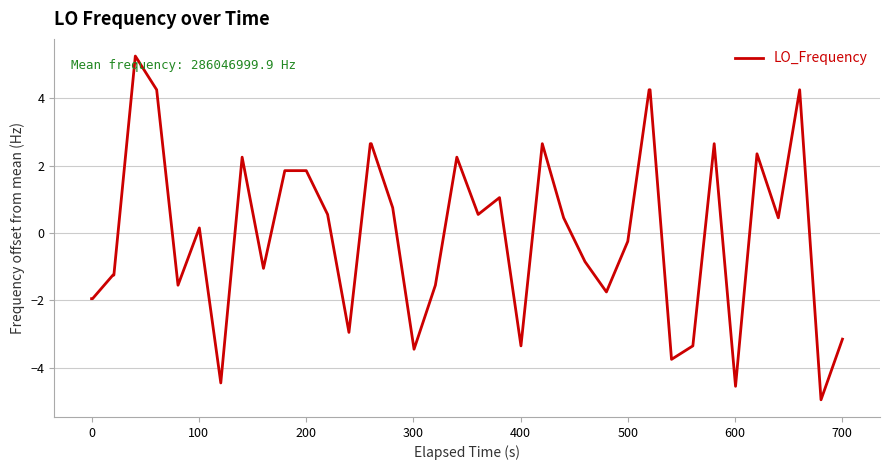

What is the difference between the maximum and minimum values?

10.2